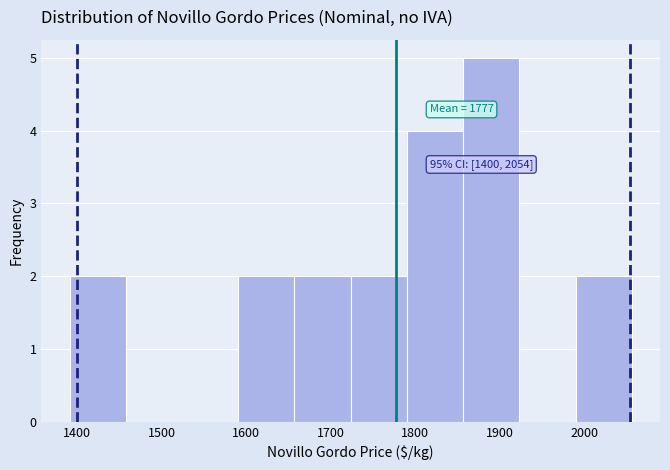

Which range on the x-axis has the tallest bar?

1860 to 1920